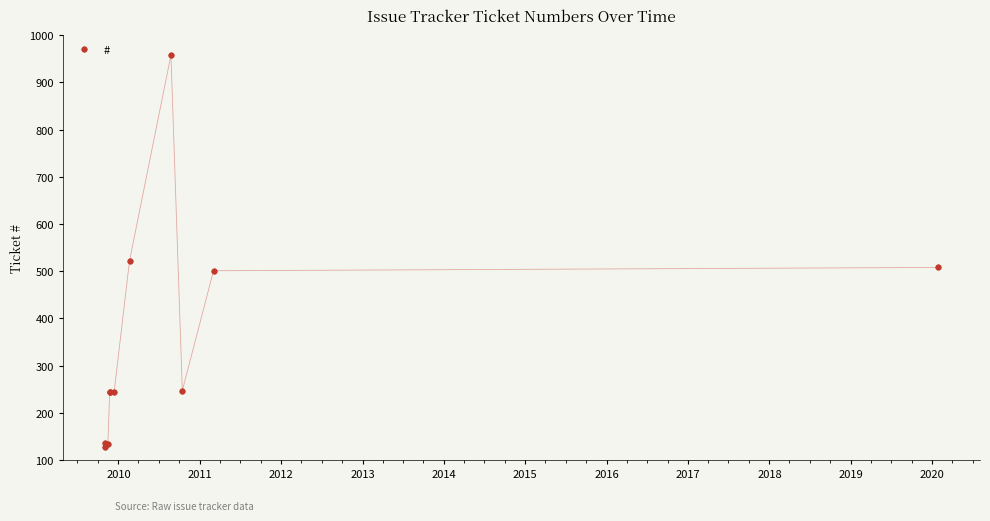

What is the ratio of the value at 2010 to the value at 2017?

0.5